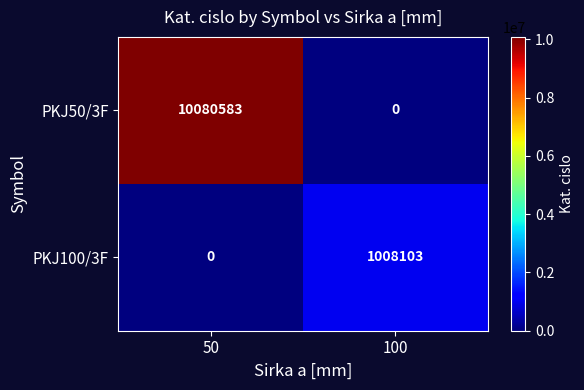

What is the difference between the highest and lowest values at 50?

10080583